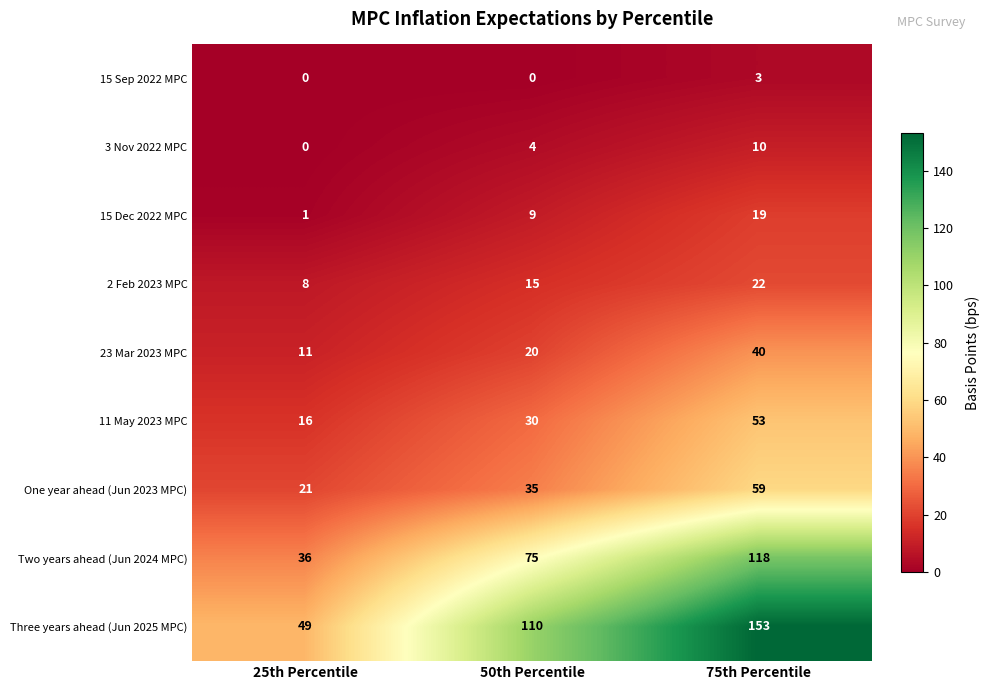

What is the difference between the maximum and minimum values in the 11 May 2023 MPC series?

37